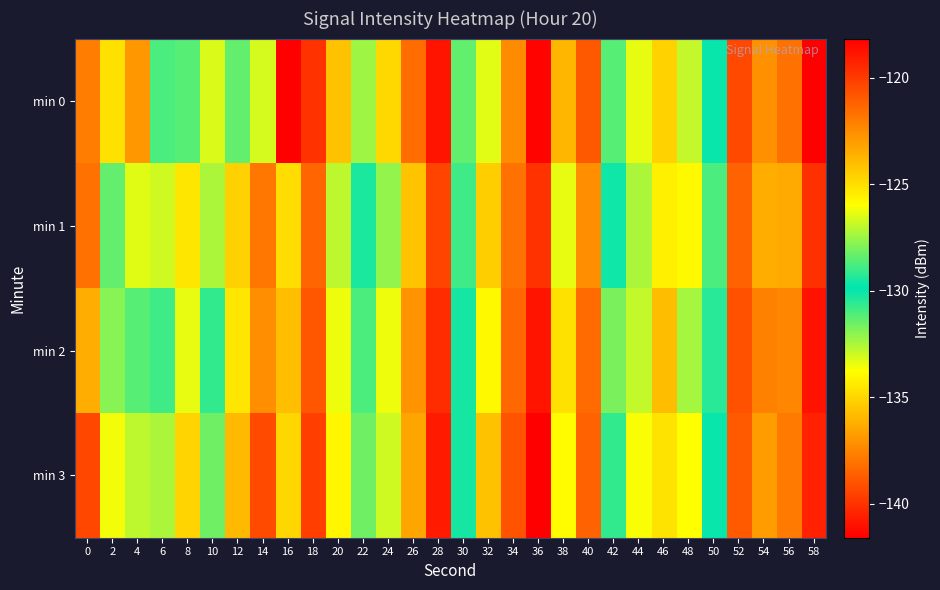

At which category is the sum across all series the highest?

36